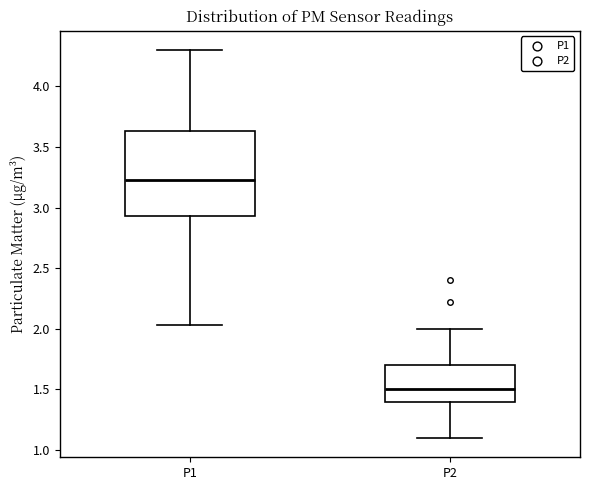

Which box is the tallest, from its lower edge to its upper edge?

P1